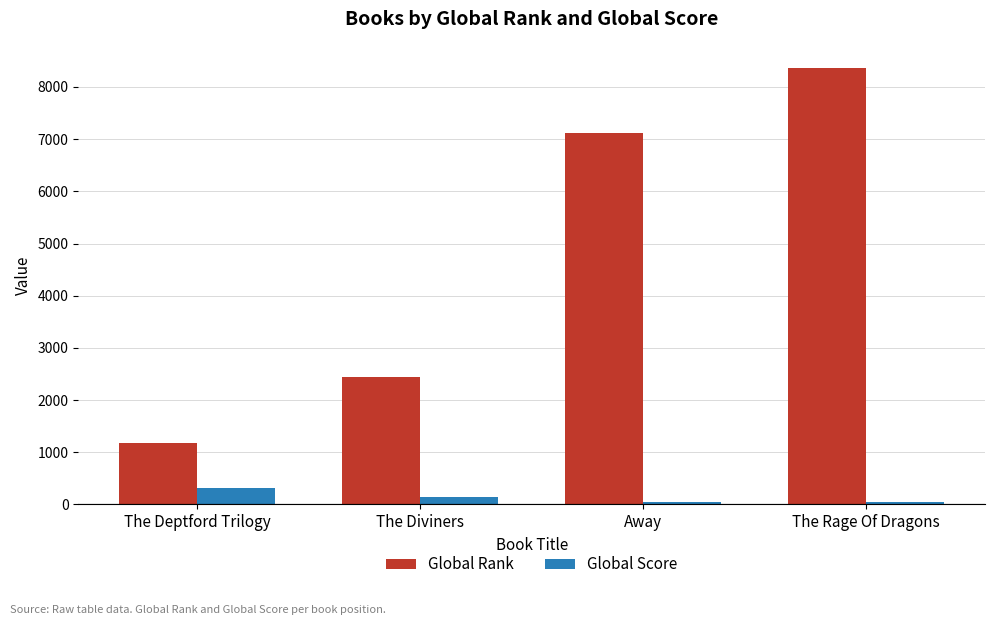

What is the lowest value of the Global Rank series?

1182